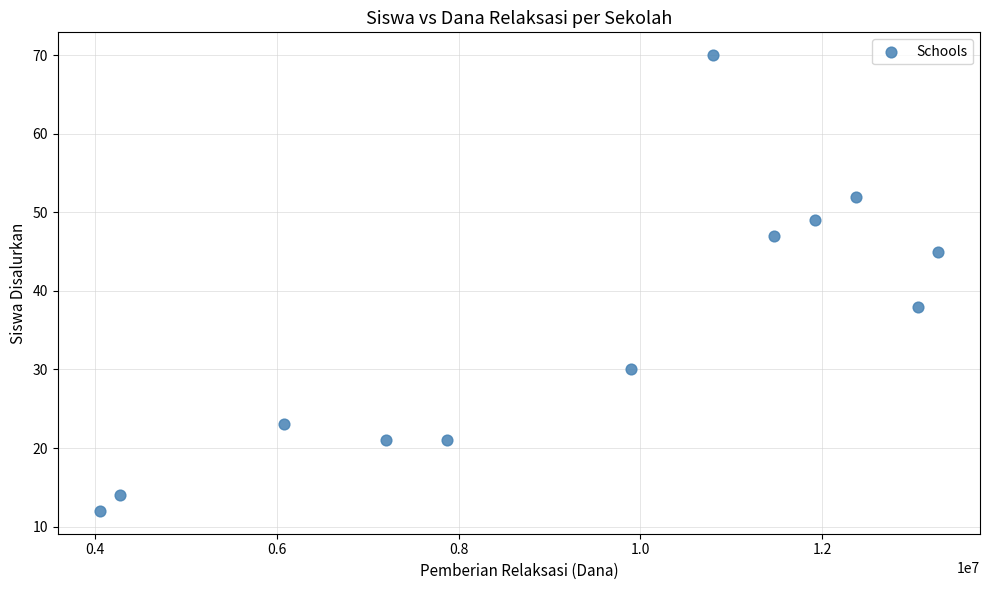

What is the range of X values (max minus min)?

9225000